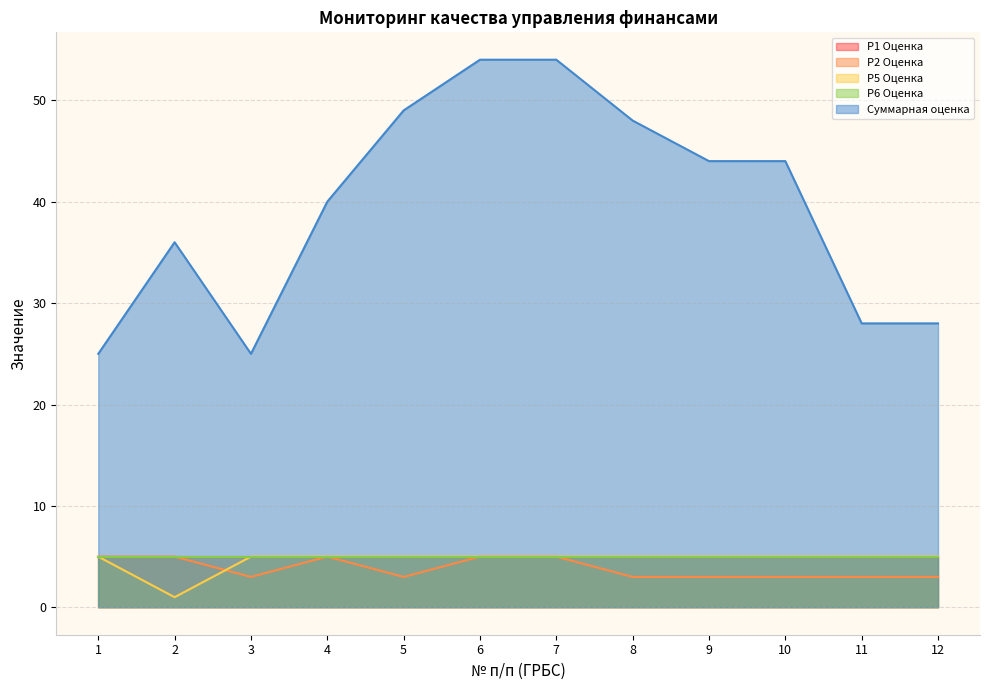

True or false: Р2 Оценка and Суммарная оценка intersect in this chart.

False